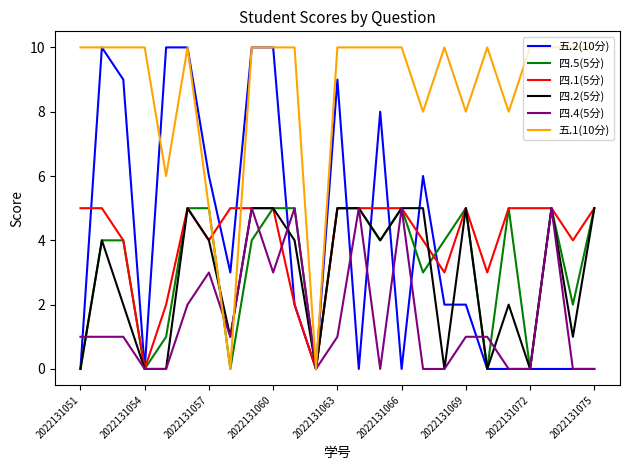

What is the difference between the maximum and minimum values in the 四.2(5分) series?

5